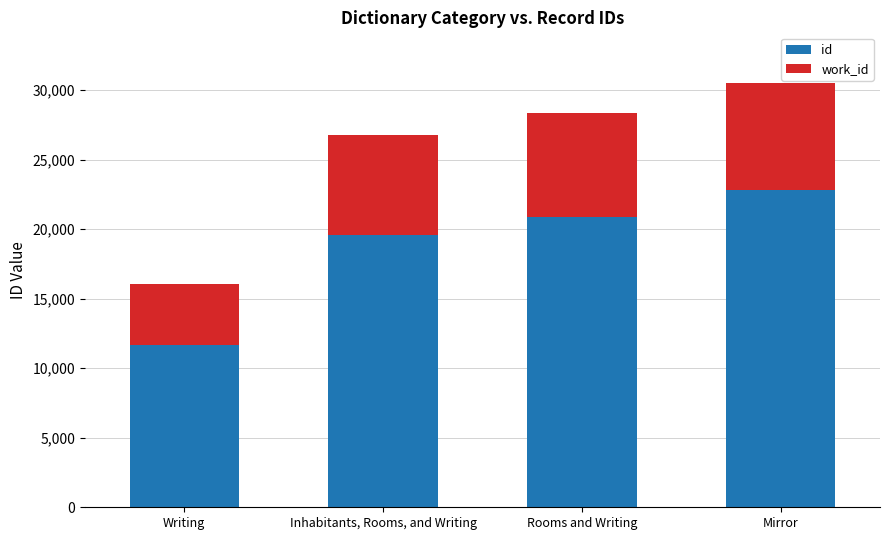

Rank the categories by id value from lowest to highest.

Writing, Inhabitants, Rooms, and Writing, Rooms and Writing, Mirror